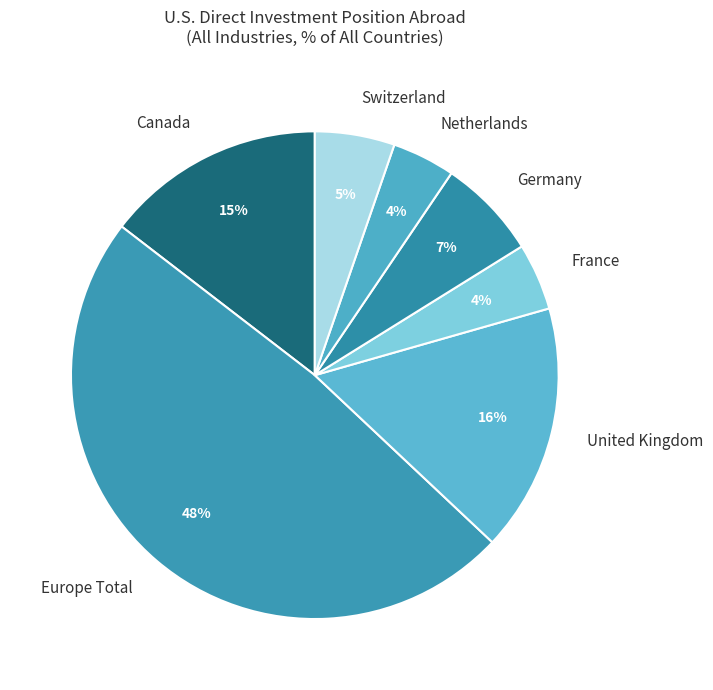

What percentage is the France slice, to the nearest percent?

4%